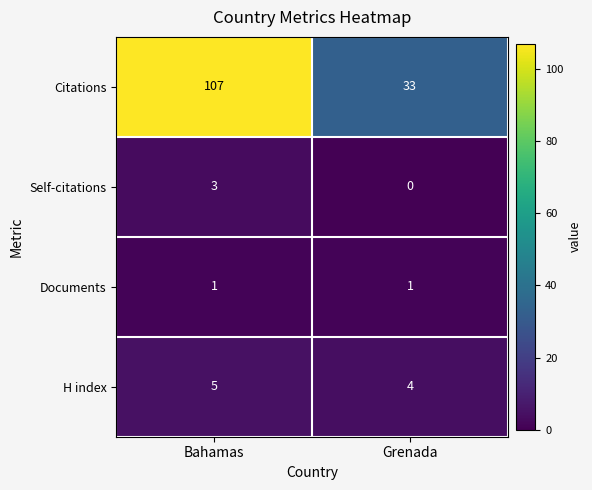

Reading left to right, transcribe all the data shown in this chart.

Citations: 107	33
Self-citations: 3	0
Documents: 1	1
H index: 5	4